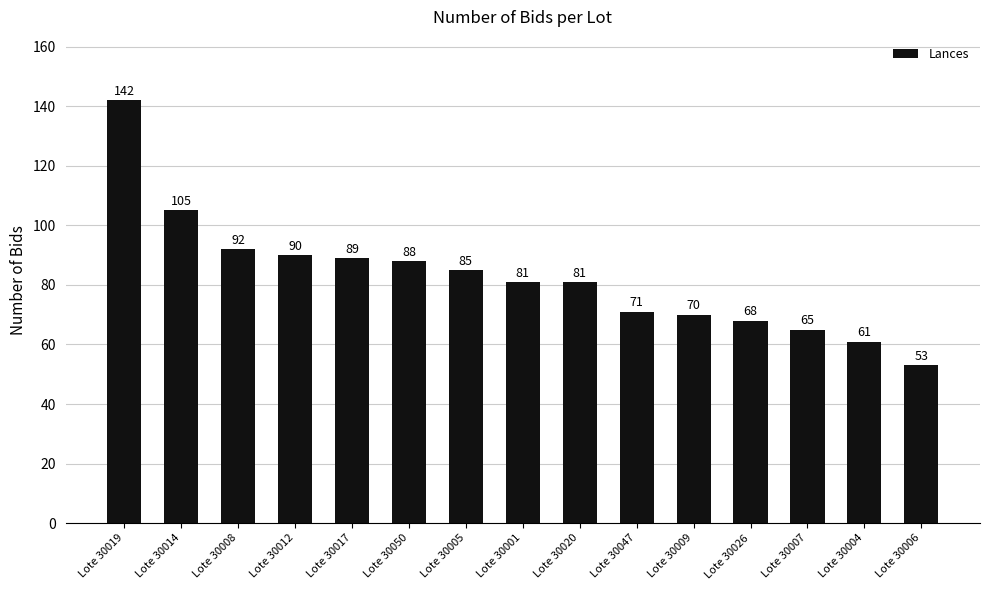

What is the value of the 12th bar from the left?

68